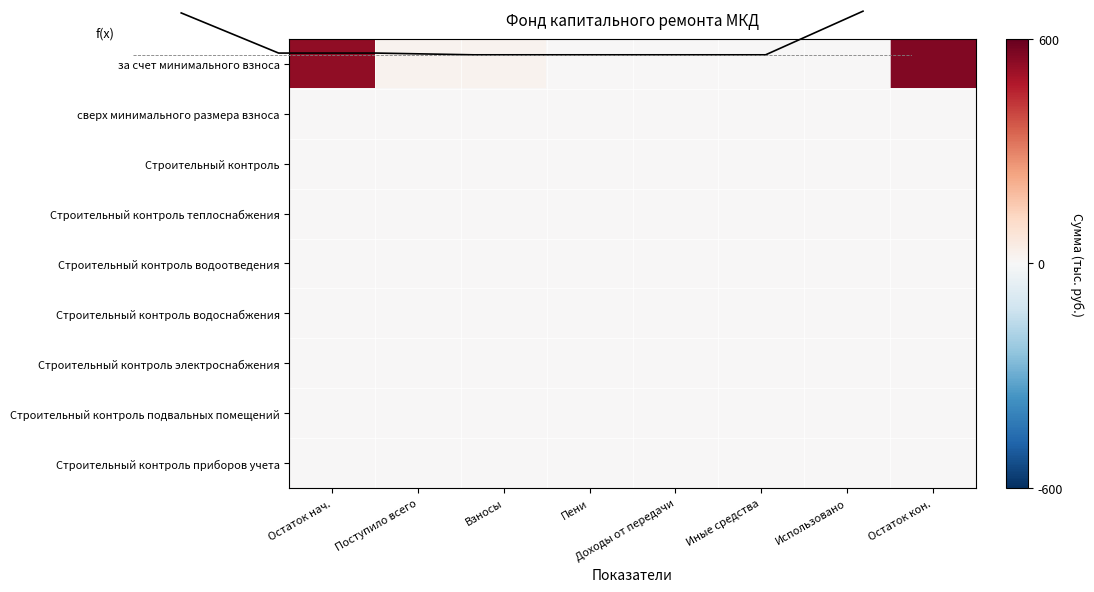

Where is f(x) nearest to the value 276?

Поступило всего